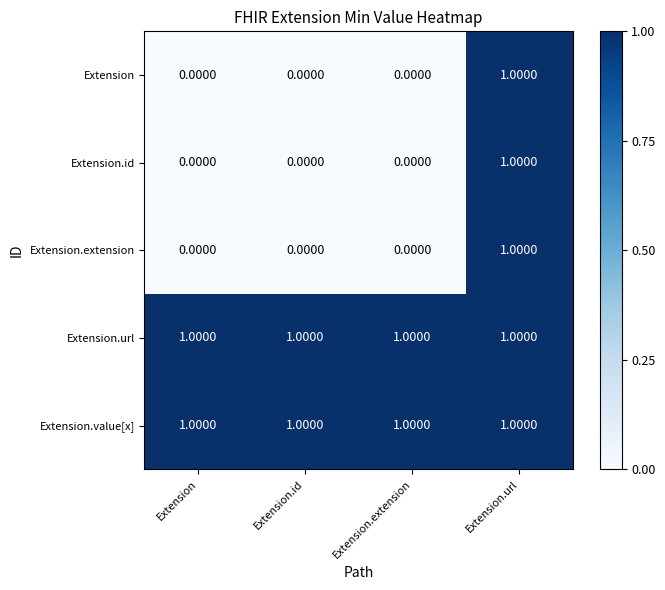

Count the number of data series in this chart.

5